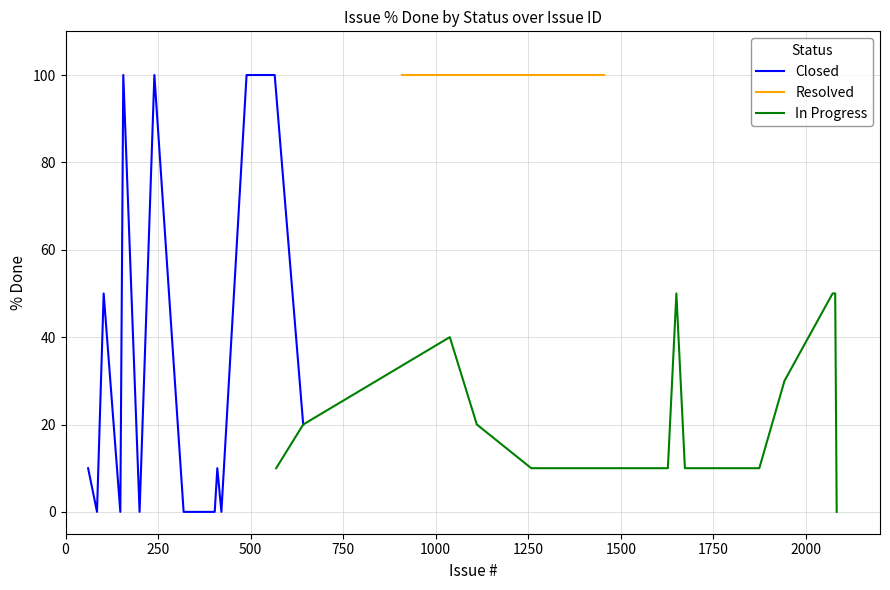

How many categories are shown in the chart?

15